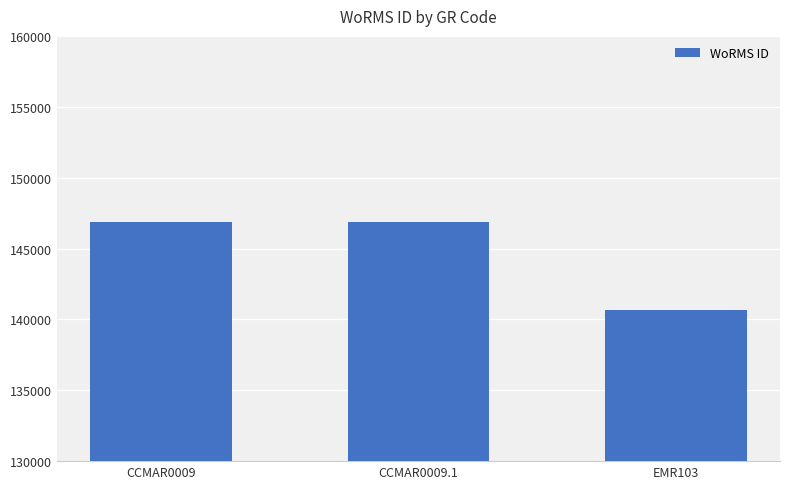

Is it true that the value at CCMAR0009.1 is 146900?

True